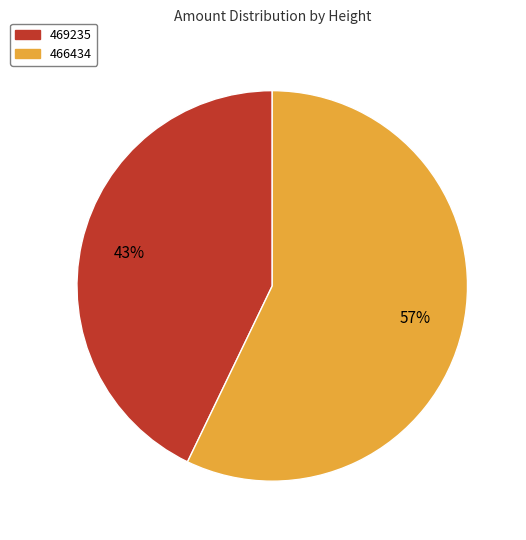

True or false: 466434 accounts for 66% of the total.

False